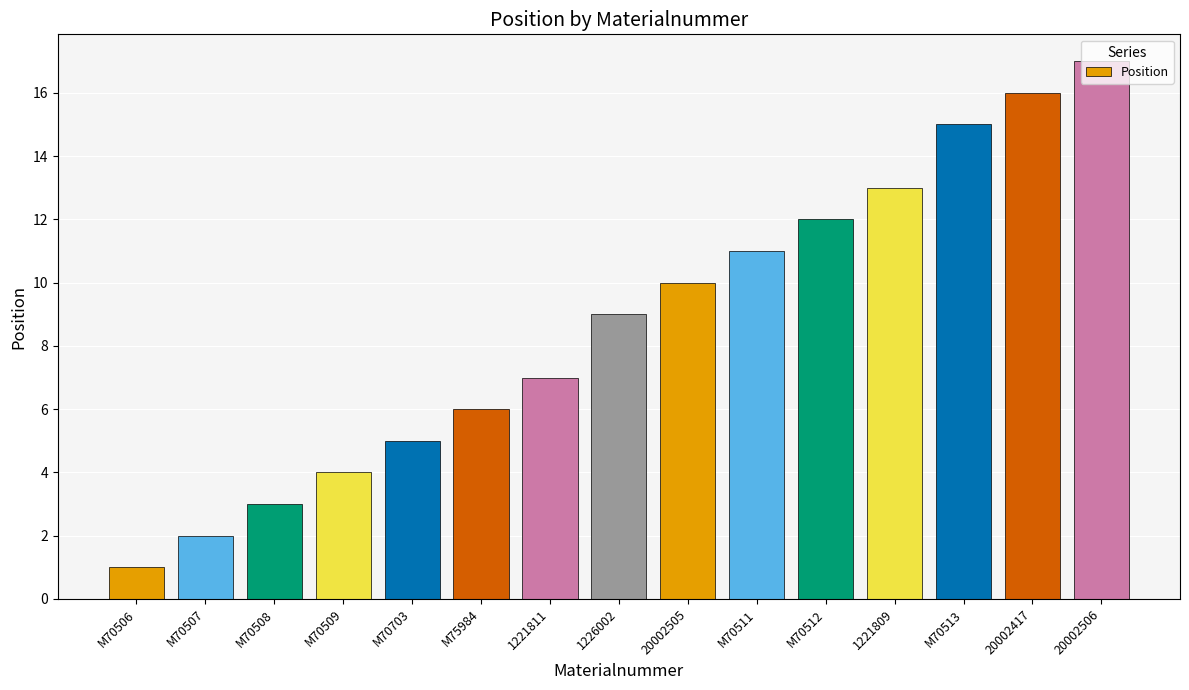

Count the number of data series in this chart.

1